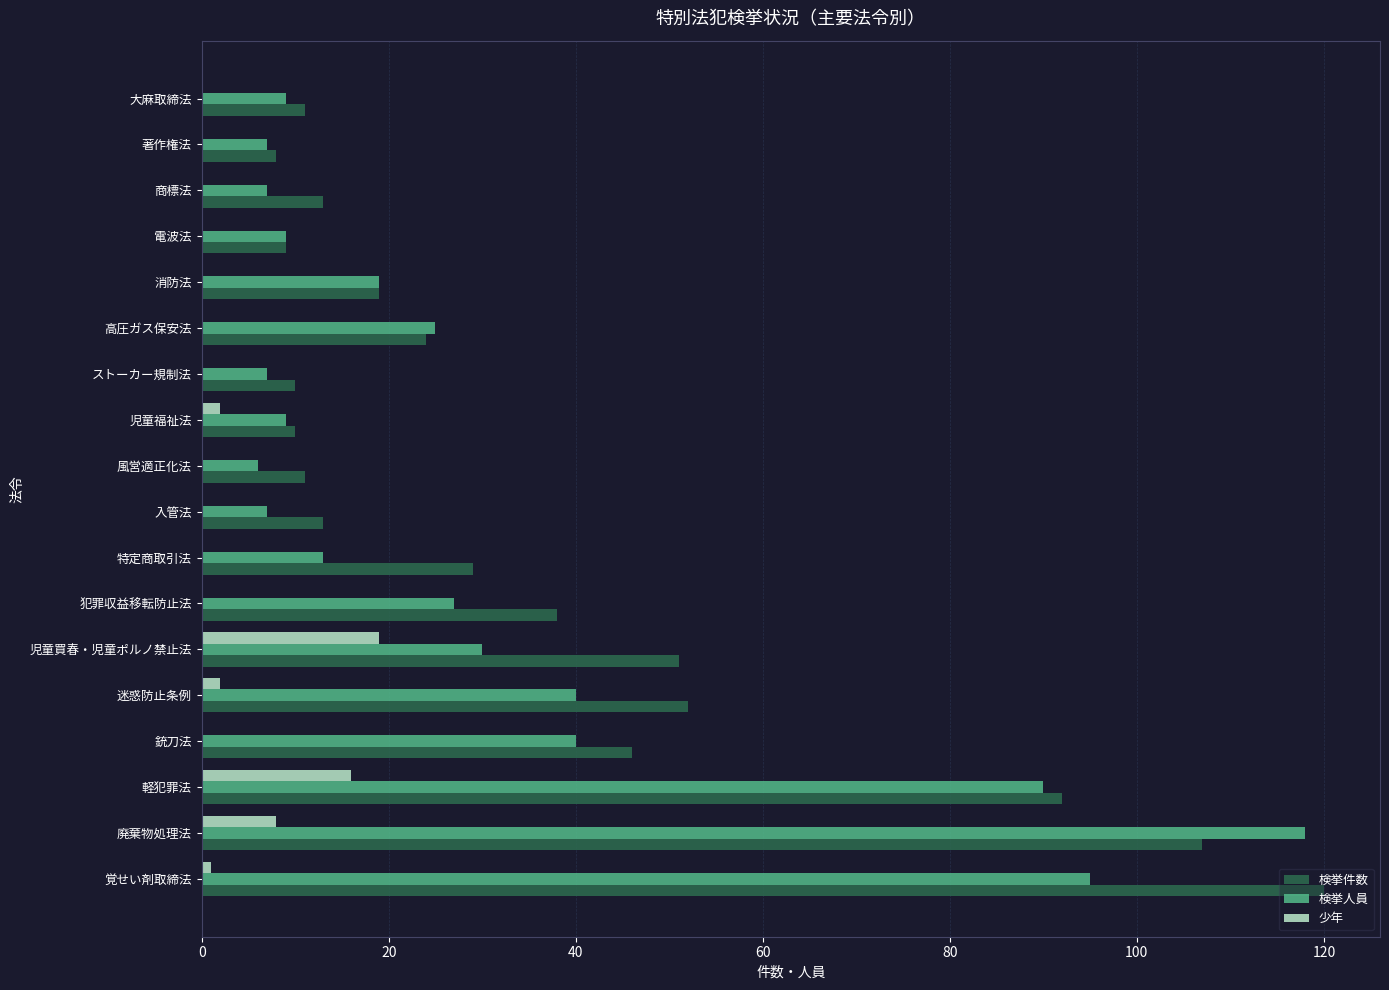

The value of 検挙人員 at 迷惑防止条例 is 40. True or false?

True